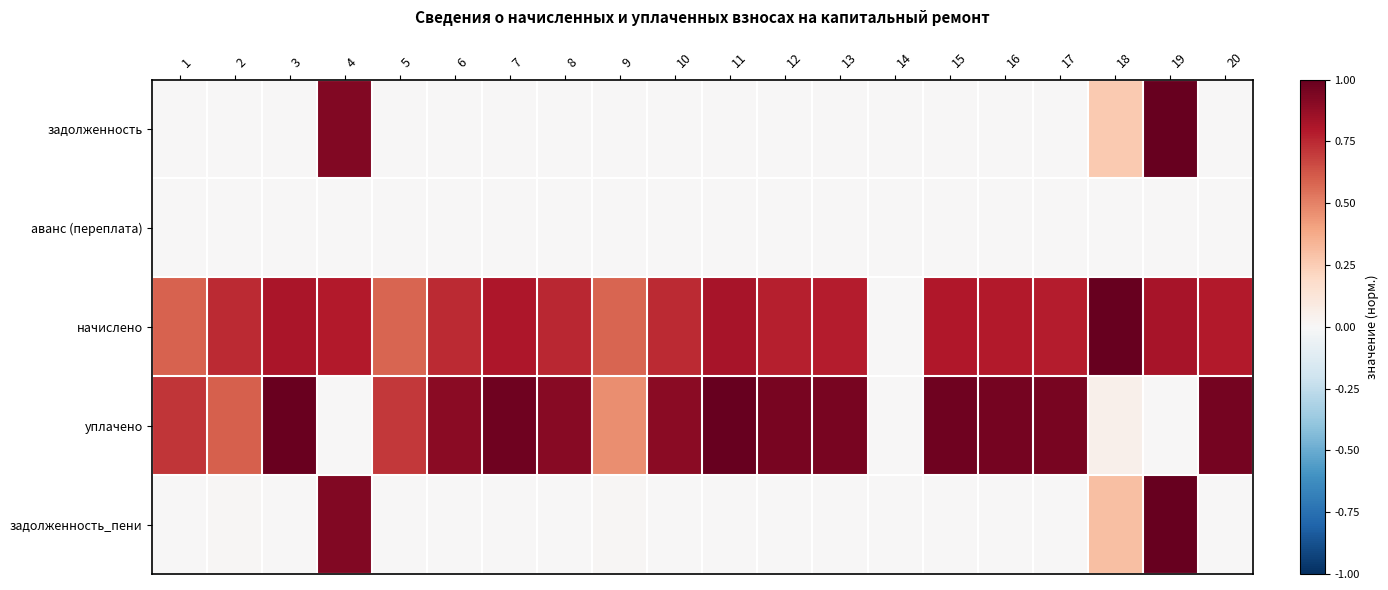

Reading left to right, transcribe all the data shown in this chart.

задолженность: 1=0.0	2=0.0	3=0.0	4=0.9	5=0.0	6=0.0	7=0.0	8=0.0	9=0.0	10=0.0	11=0.0	12=0.0	13=0.0	14=0.0	15=0.0	16=0.0	17=0.0	18=0.3	19=1.0	20=0.0
аванс (переплата): 1=0.0	2=0.0	3=0.0	4=0.0	5=0.0	6=0.0	7=0.0	8=0.0	9=0.0	10=0.0	11=0.0	12=0.0	13=0.0	14=0.0	15=0.0	16=0.0	17=0.0	18=0.0	19=0.0	20=0.0
начислено: 1=0.6	2=0.7	3=0.8	4=0.8	5=0.6	6=0.7	7=0.8	8=0.8	9=0.6	10=0.7	11=0.8	12=0.8	13=0.8	14=0.0	15=0.8	16=0.8	17=0.8	18=1.0	19=0.8	20=0.8
уплачено: 1=0.7	2=0.6	3=1.0	4=0.0	5=0.7	6=0.9	7=1.0	8=0.9	9=0.5	10=0.9	11=1.0	12=0.9	13=1.0	14=0.0	15=1.0	16=1.0	17=0.9	18=0.0	19=0.0	20=1.0
задолженность_пени: 1=0.0	2=0.0	3=0.0	4=0.9	5=0.0	6=0.0	7=0.0	8=0.0	9=0.0	10=0.0	11=0.0	12=0.0	13=0.0	14=0.0	15=0.0	16=0.0	17=0.0	18=0.3	19=1.0	20=0.0